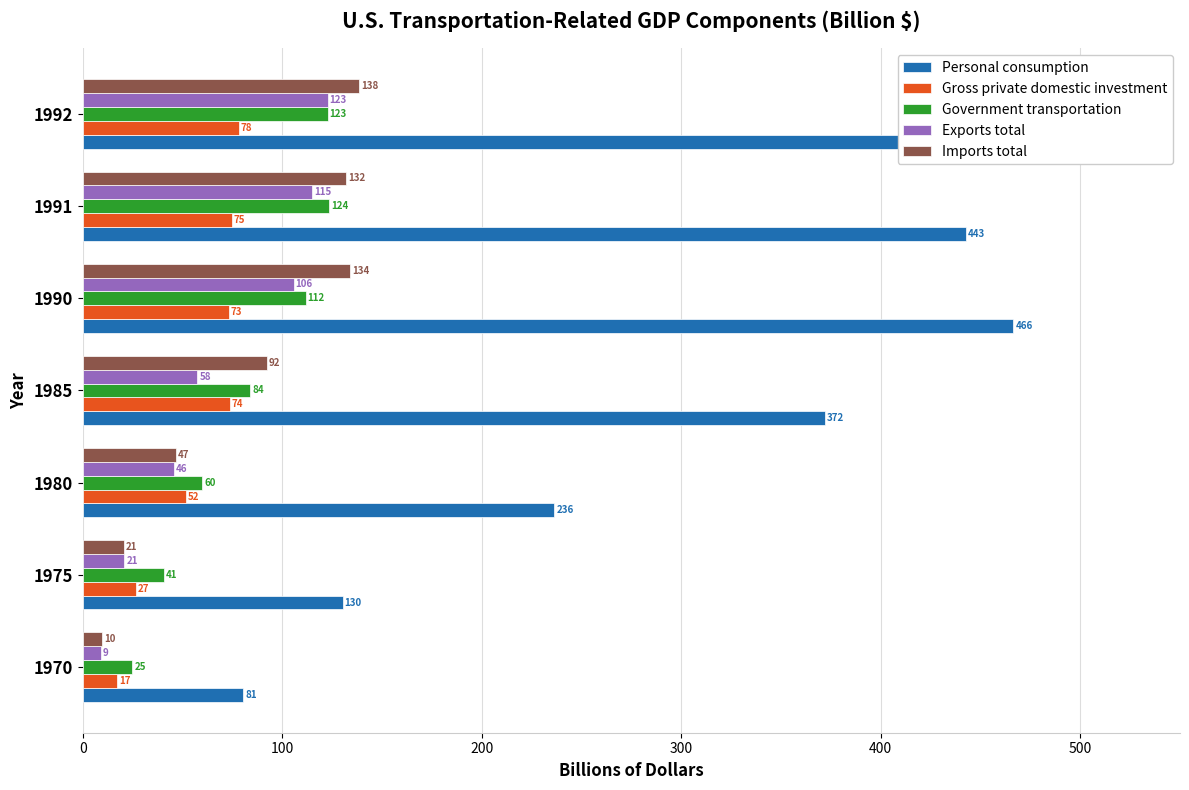

How many bars are there in each group?

5